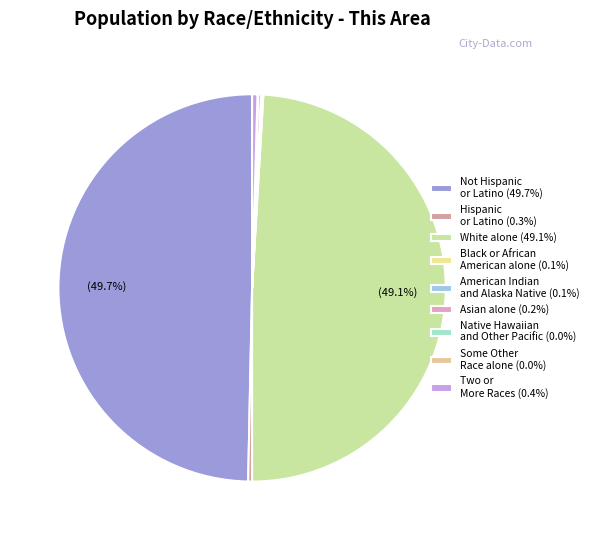

Is there any slice that represents more than half of the pie?

No